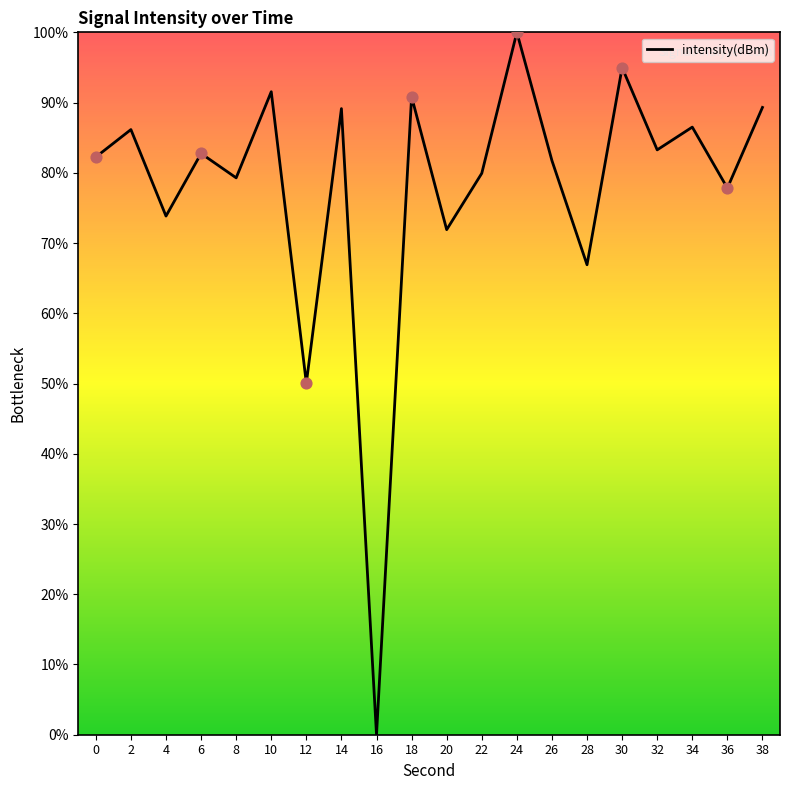

What is the change in value from 4 to 14?

+15.3